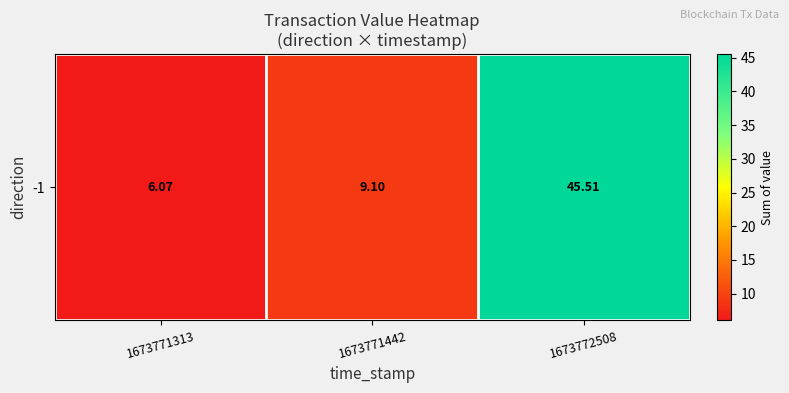

How many values are below 9?

1